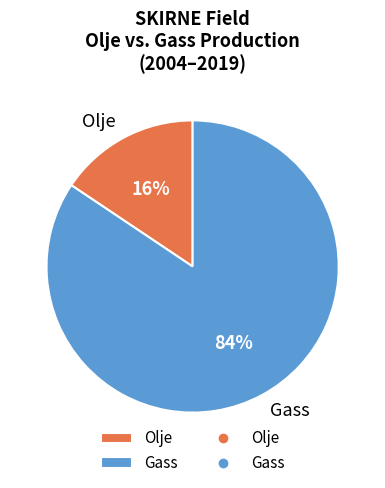

Rank the categories by value from highest to lowest.

Gass, Olje